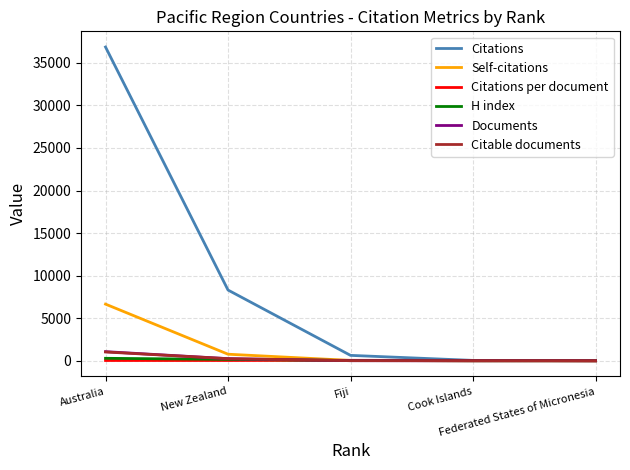

Which series has the largest range (max minus min)?

Citations